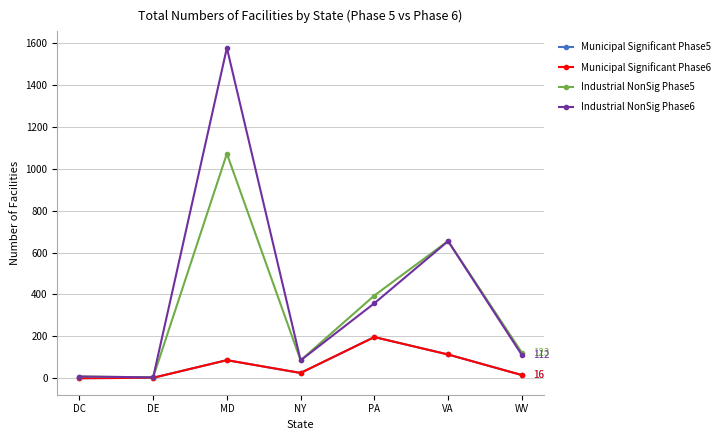

Does the chart have visible grid lines?

Yes